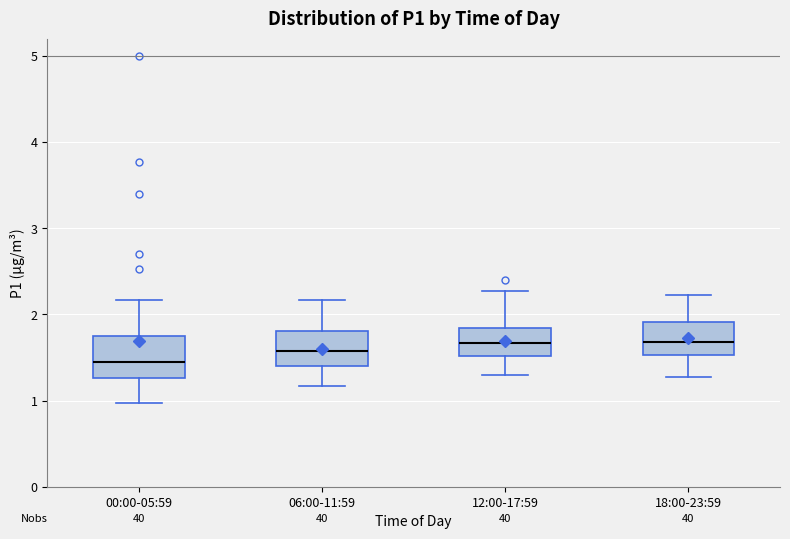

Reading left to right, read every box against the y-axis: the position of its median line, the range the box covers, and the ends of its whiskers. The values are not printed on the chart, so give them approximately, as read against the axis.

00:00-05:59: median 1.5, box 1.3 to 1.7, whiskers 1.0 to 2.2
06:00-11:59: median 1.6, box 1.4 to 1.8, whiskers 1.2 to 2.2
12:00-17:59: median 1.7, box 1.5 to 1.8, whiskers 1.3 to 2.3
18:00-23:59: median 1.7, box 1.5 to 1.9, whiskers 1.3 to 2.2